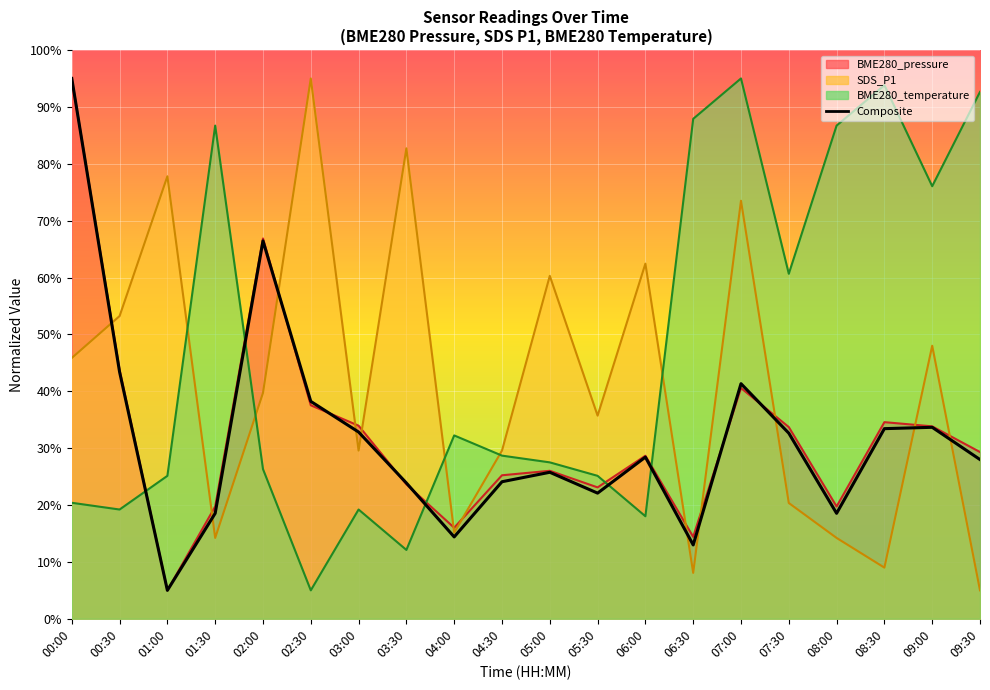

What is the minimum value shown in the chart?

5.0